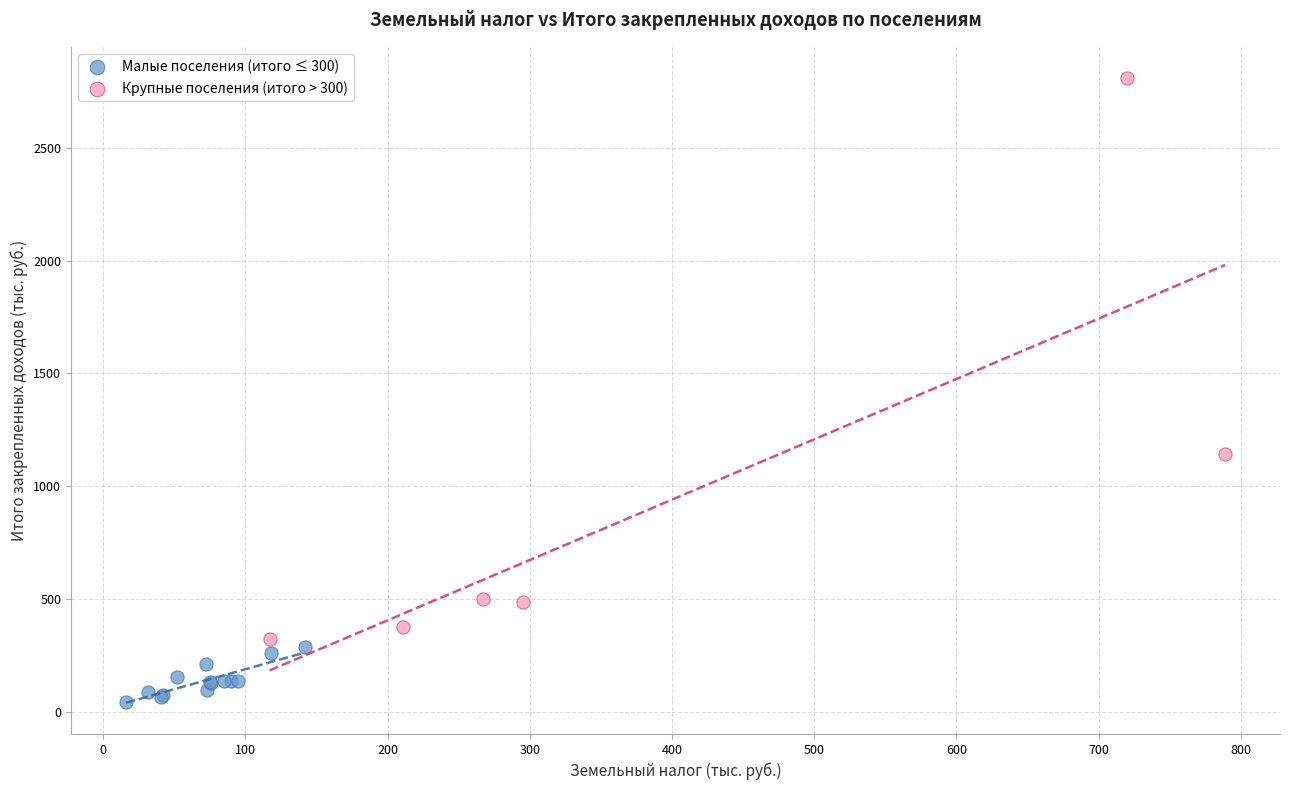

Which series has the widest spread of Y values?

Крупные поселения (итого > 300)